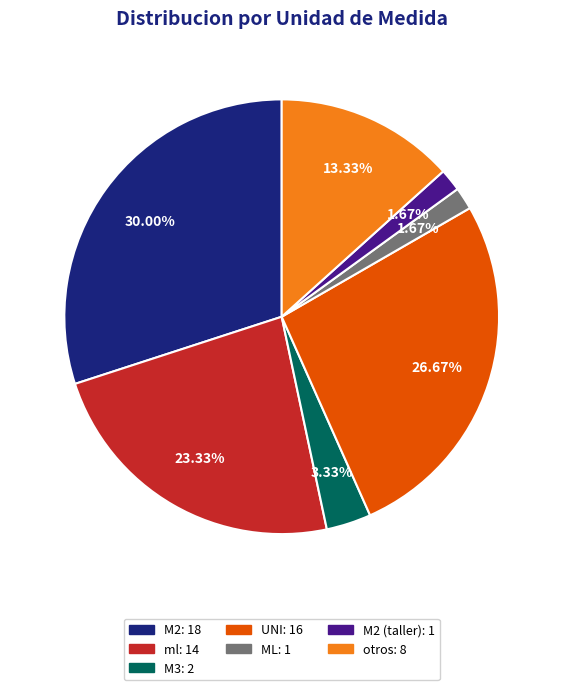

Is there any slice that represents more than half of the pie?

No